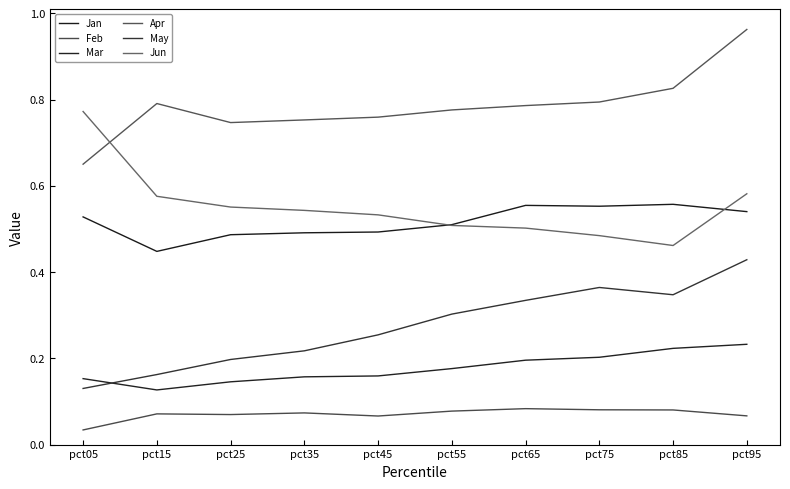

Reading left to right, what are all the values shown in this chart?

Jan: 0.5	0.4	0.5	0.5	0.5	0.5	0.6	0.6	0.6	0.5
Feb: 0.0	0.1	0.1	0.1	0.1	0.1	0.1	0.1	0.1	0.1
Mar: 0.2	0.1	0.1	0.2	0.2	0.2	0.2	0.2	0.2	0.2
Apr: 0.7	0.8	0.7	0.8	0.8	0.8	0.8	0.8	0.8	1.0
May: 0.1	0.2	0.2	0.2	0.3	0.3	0.3	0.4	0.3	0.4
Jun: 0.8	0.6	0.6	0.5	0.5	0.5	0.5	0.5	0.5	0.6